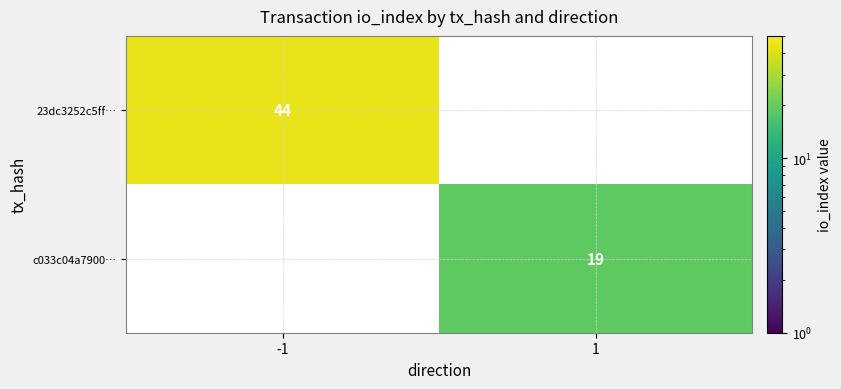

The c033c04a7900… series shows 28 at 1. True or false?

False